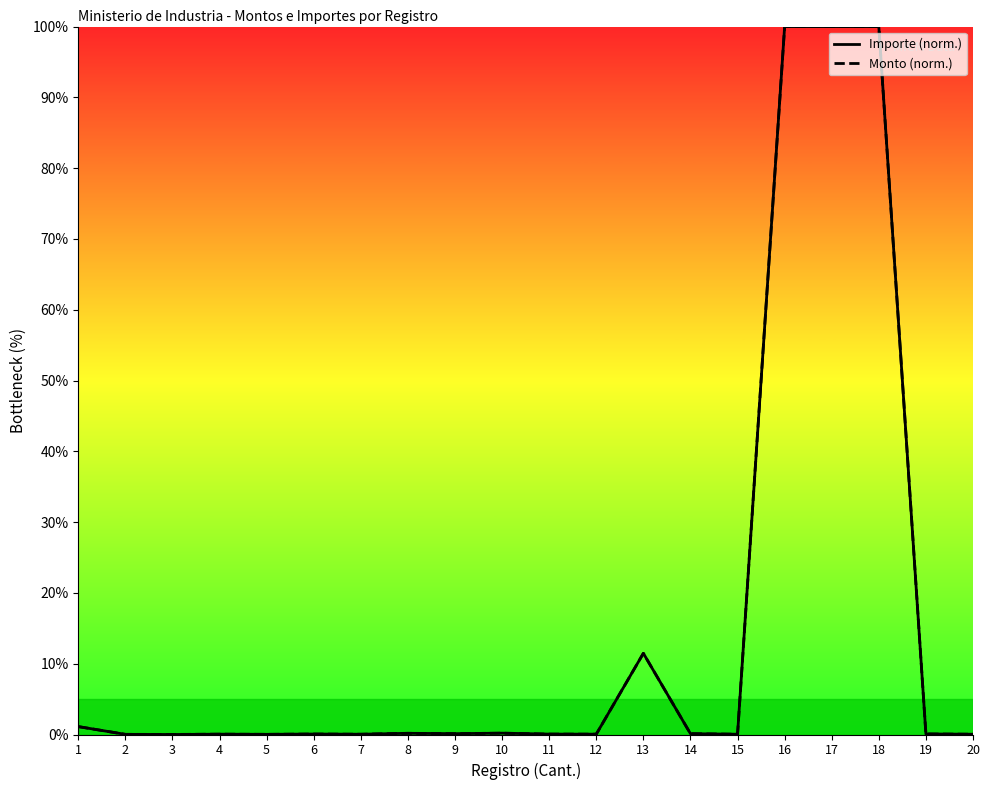

List the labels in order of Monto (norm.) value, smallest first.

3, 2, 5, 7, 15, 20, 4, 12, 11, 6, 19, 14, 9, 8, 10, 1, 13, 16, 17, 18